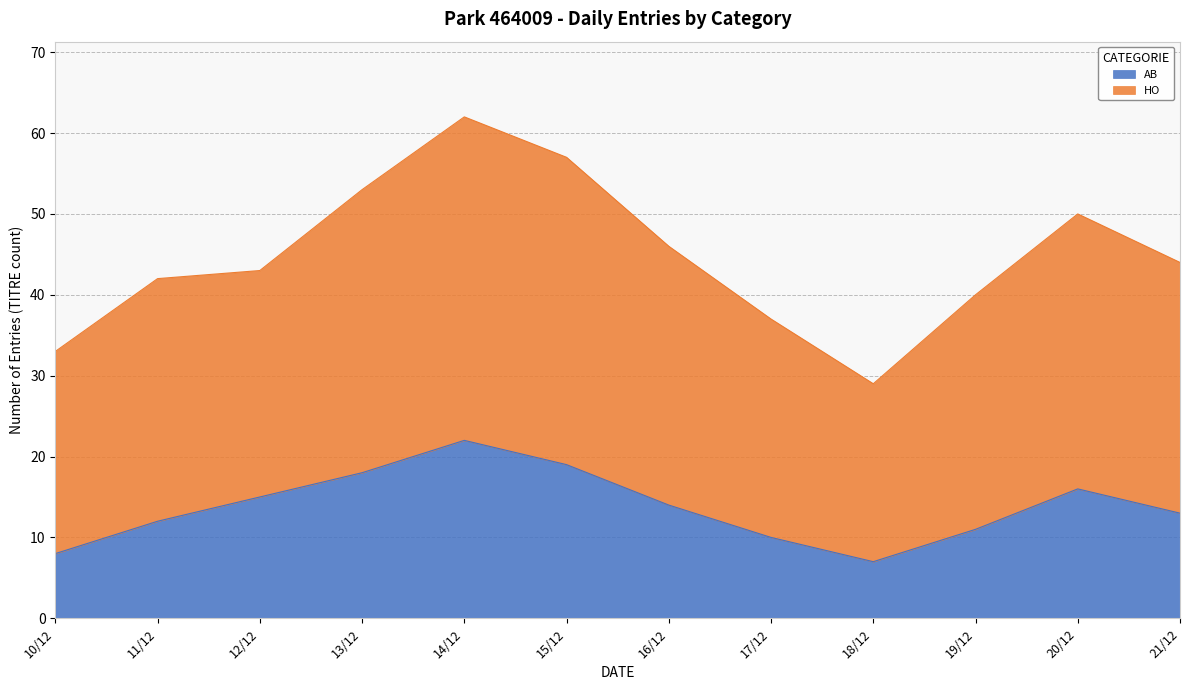

How many values in the HO series are below 44?

6